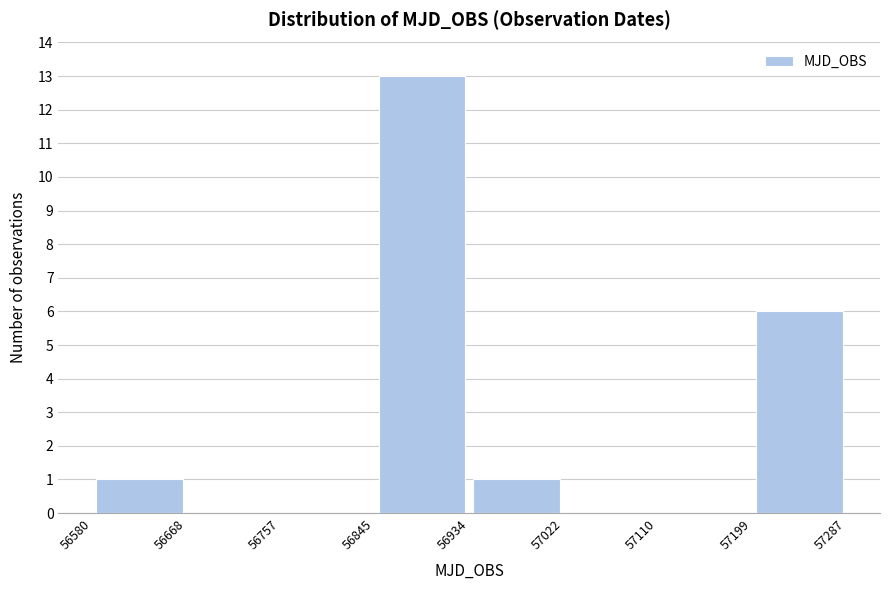

What is the height of the bar covering 56845 to 56934 on the x-axis? The values are not printed on the chart, so give them approximately, as read against the axis.

13